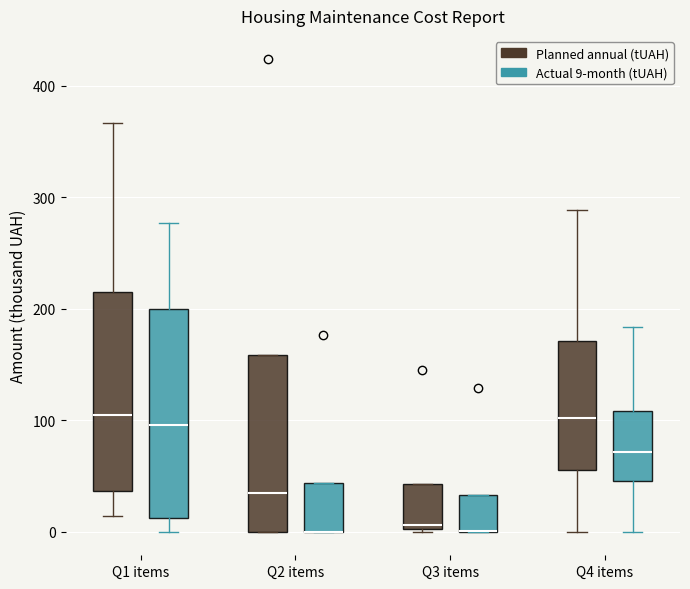

Where is the upper edge of the box for Q2 items (Actual 9-month (tUAH)) on the y-axis? The values are not printed on the chart, so give them approximately, as read against the axis.

40